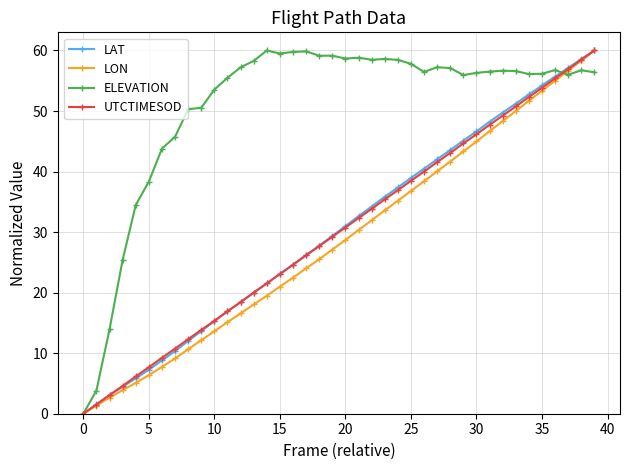

What is the value of the ELEVATION point at the 33rd from the left?

56.7